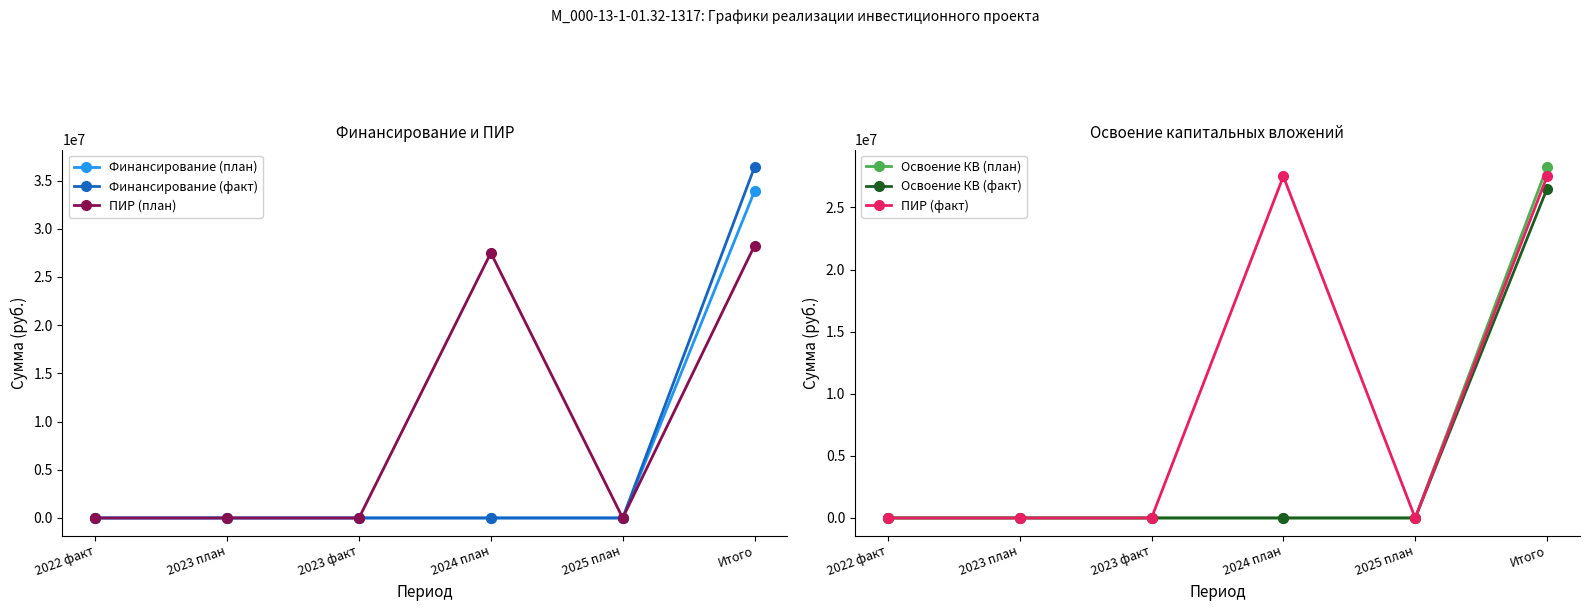

What is the label of the 6th point from the right?

2022 факт